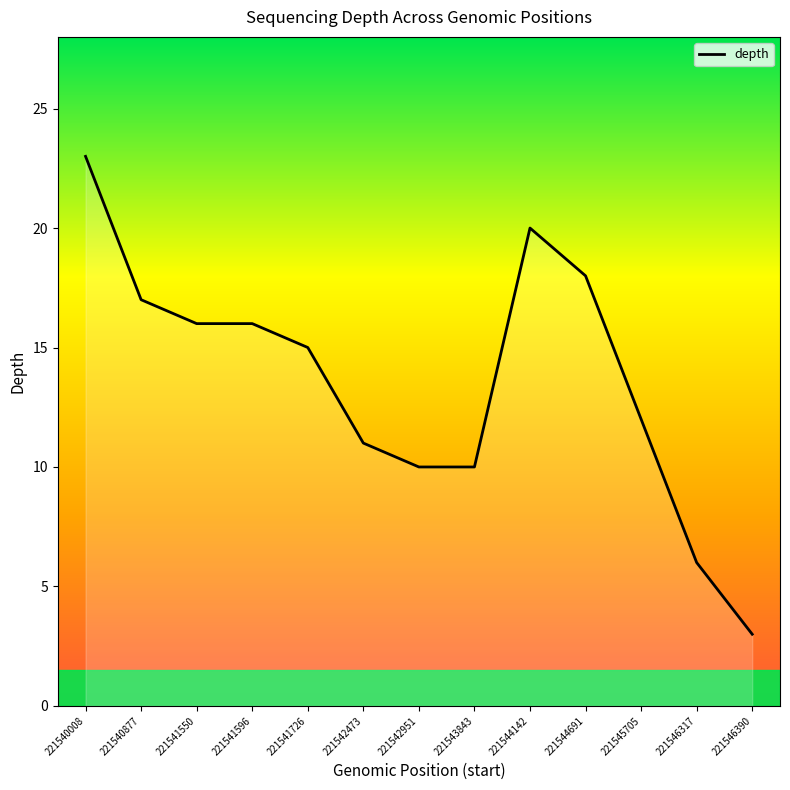

What is the minimum value shown in the chart?

3